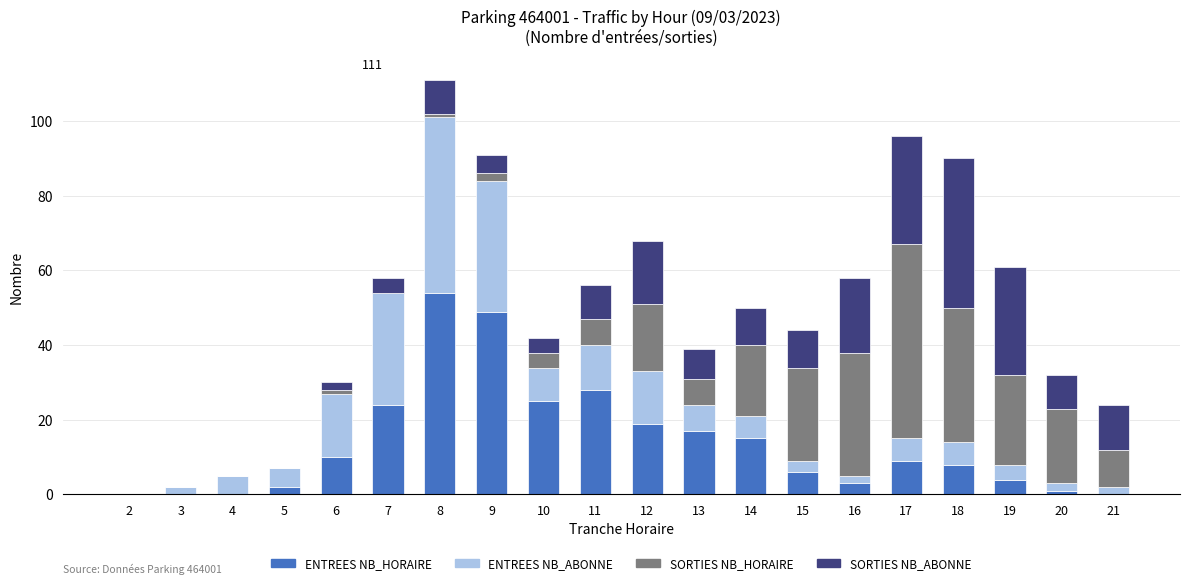

At which label does ENTREES NB_HORAIRE reach its peak?

8